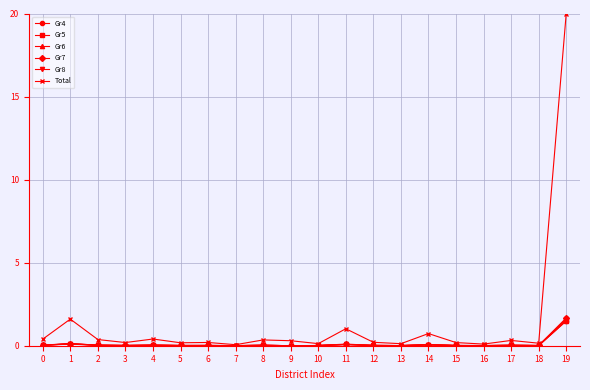

Which series has the widest spread of values?

Total